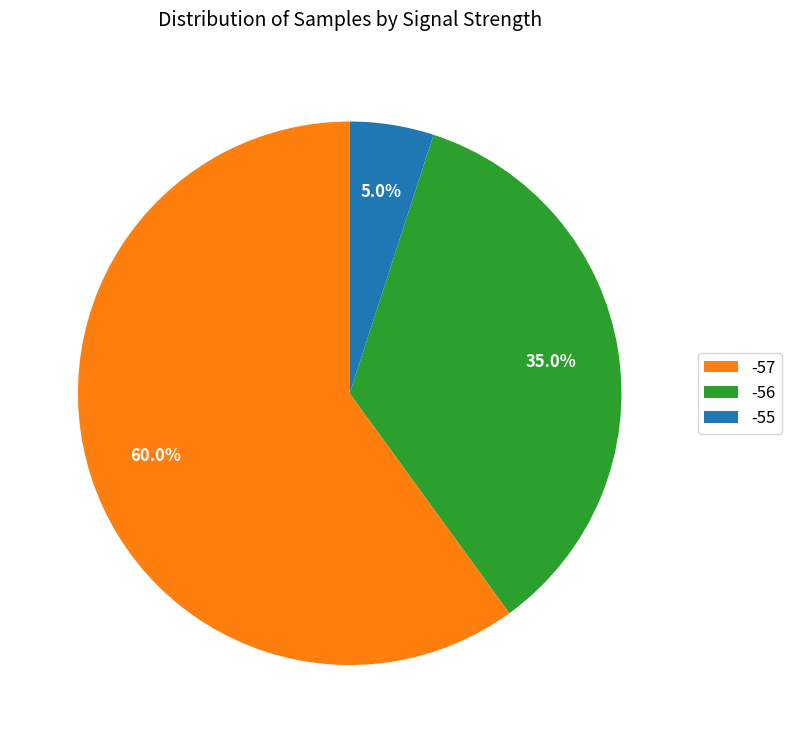

True or false: -57 accounts for 1% of the total.

False